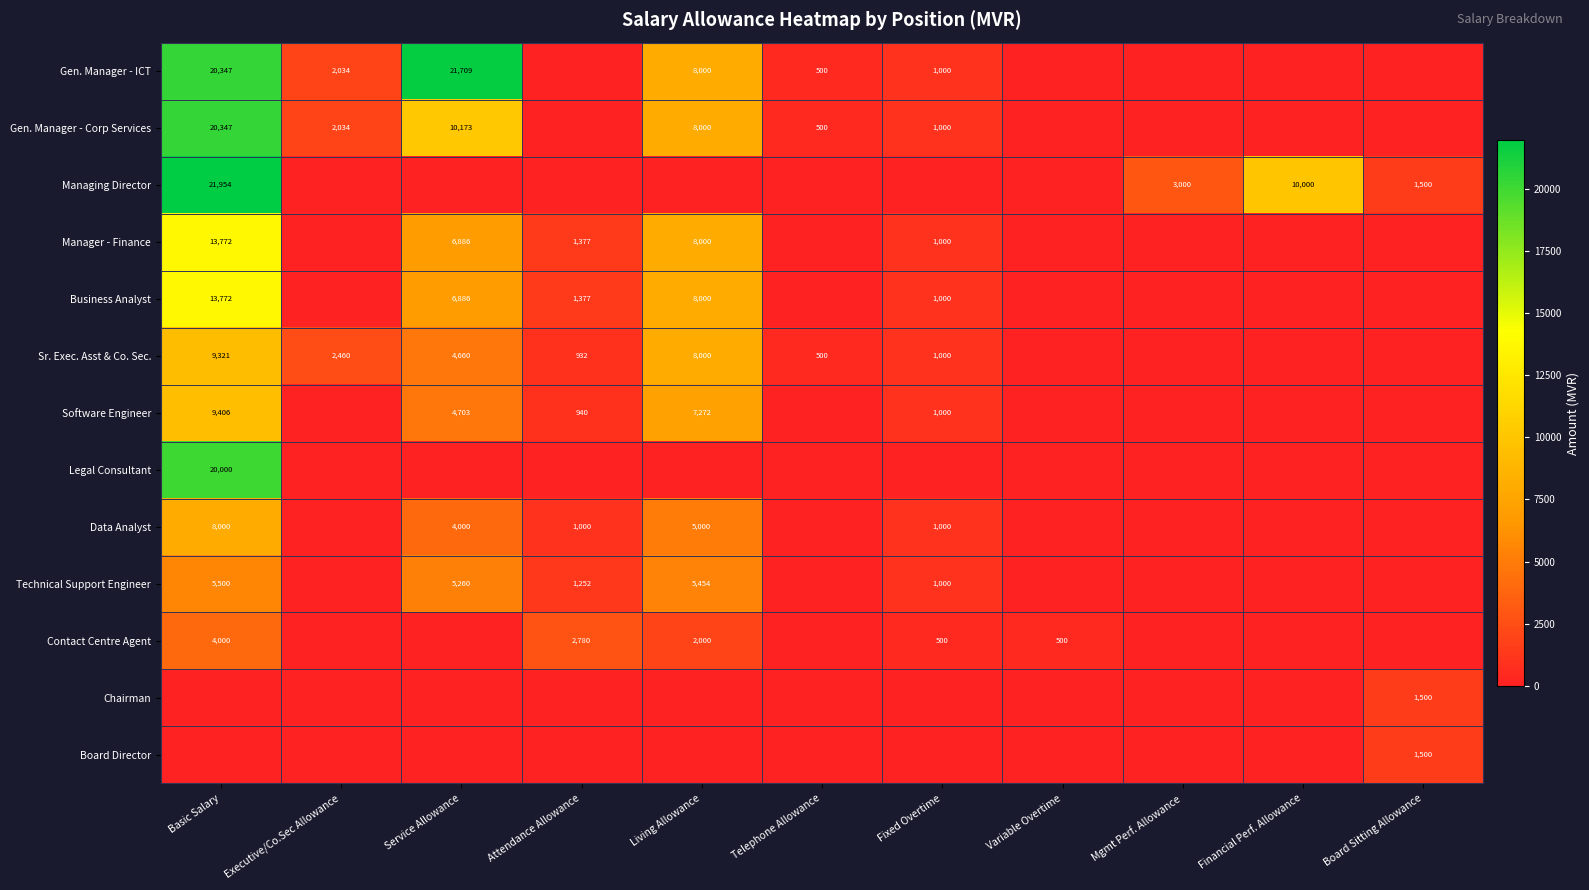

What is the difference between the Gen. Manager - ICT values at Fixed Overtime and Basic Salary?

19347